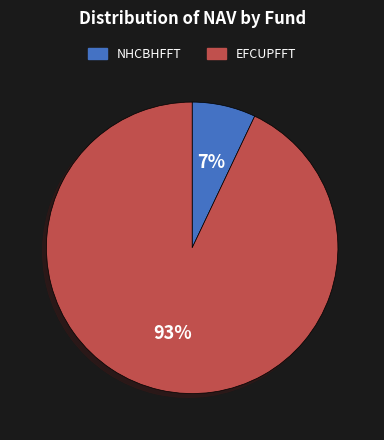

To the nearest percent, what is the combined percentage of NHCBHFFT and EFCUPFFT?

100%